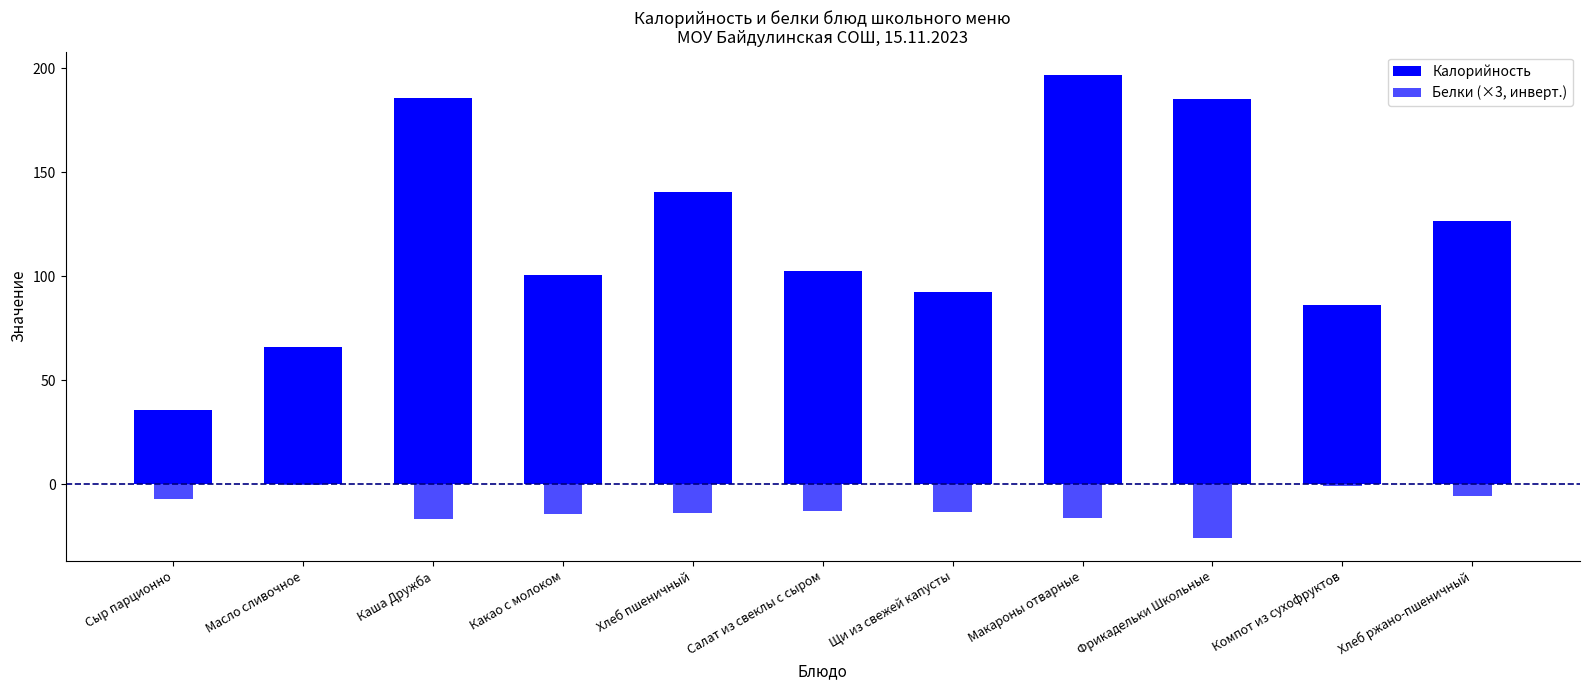

Which series has the widest spread of values?

Калорийность